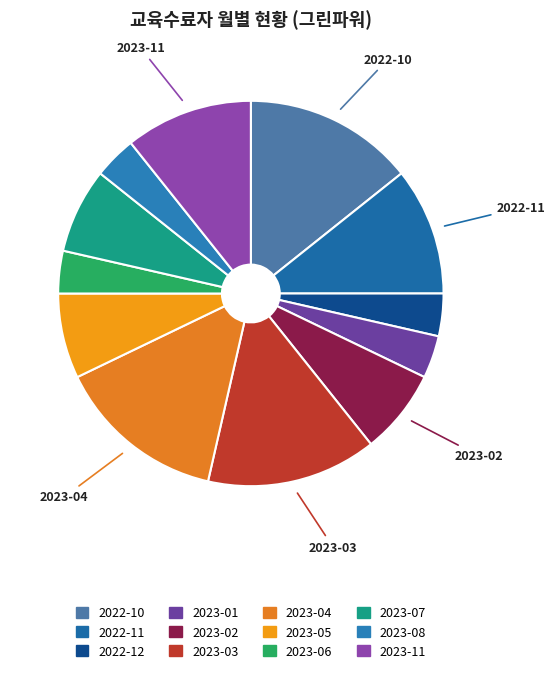

To the nearest percent, what is the difference between the 2023-03 and 2023-08 slice percentages?

11%